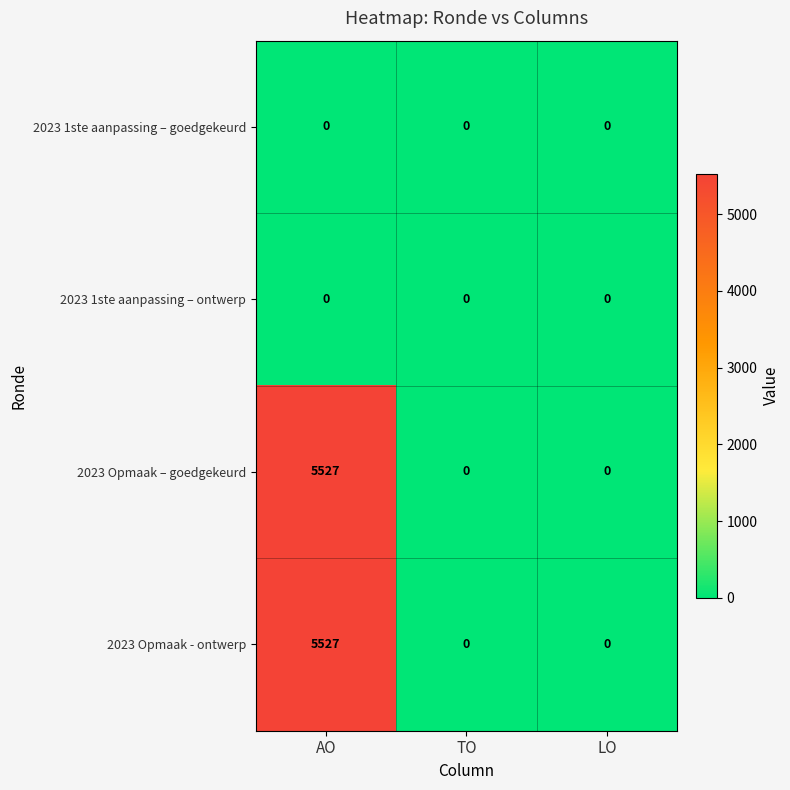

What is the difference between the 2023 Opmaak - ontwerp values at AO and LO?

5527